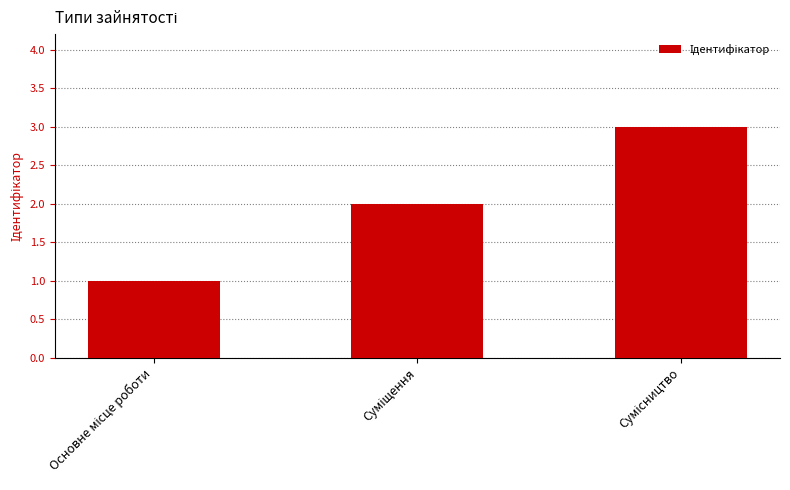

What is the average value?

2